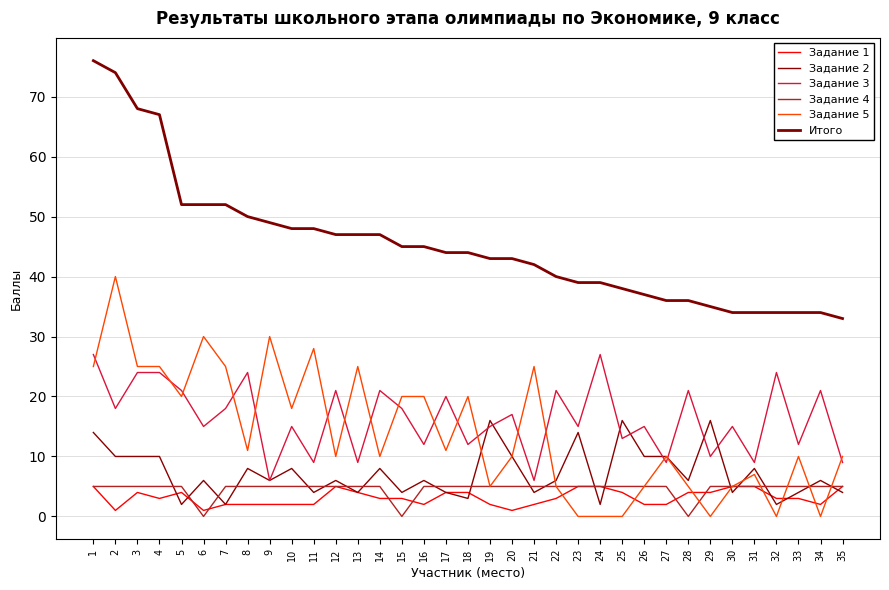

Does the chart have visible grid lines?

Yes